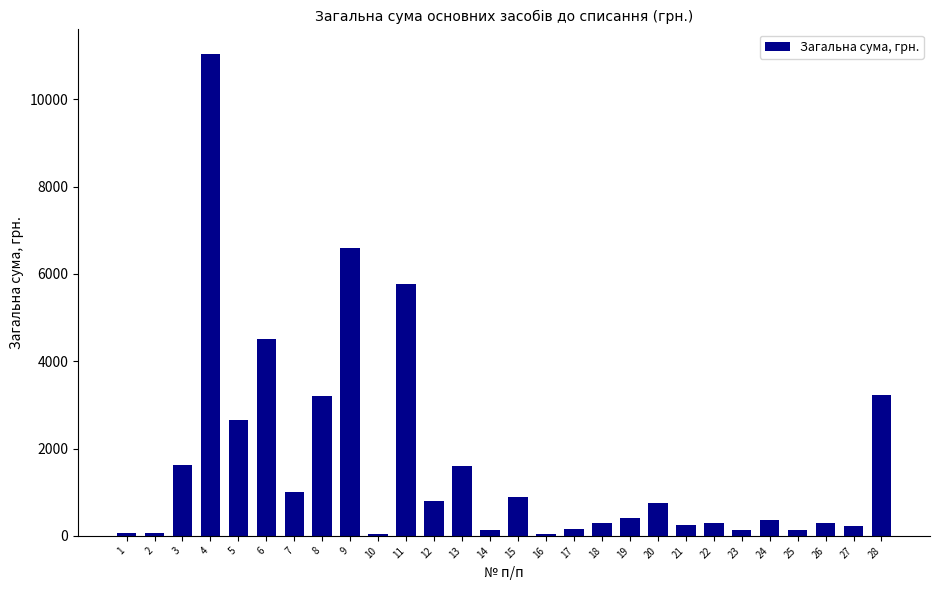

What is the value of the 27th bar from the left?

220